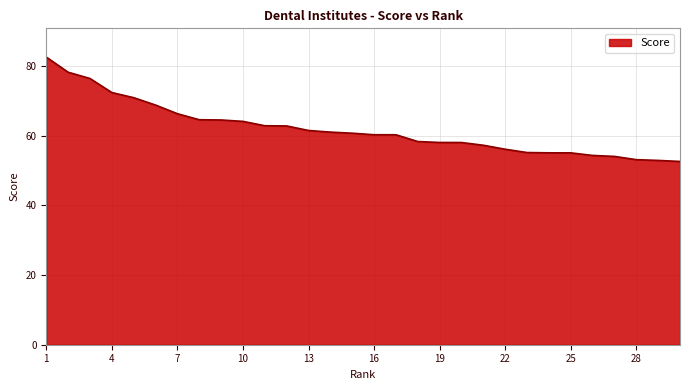

What is the maximum value shown in the chart?

82.5